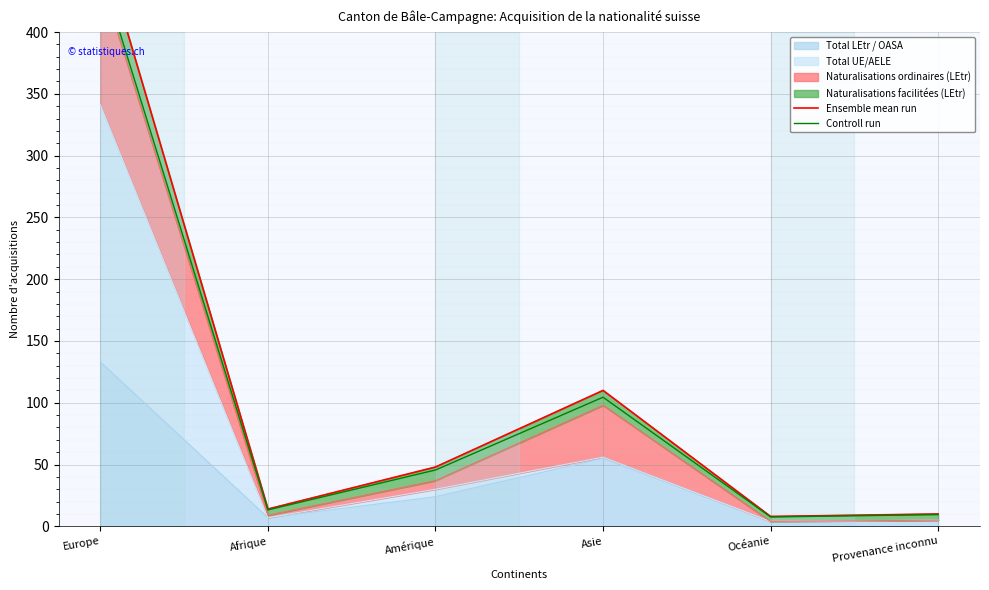

What is the minimum value for Ensemble mean run?

8.0